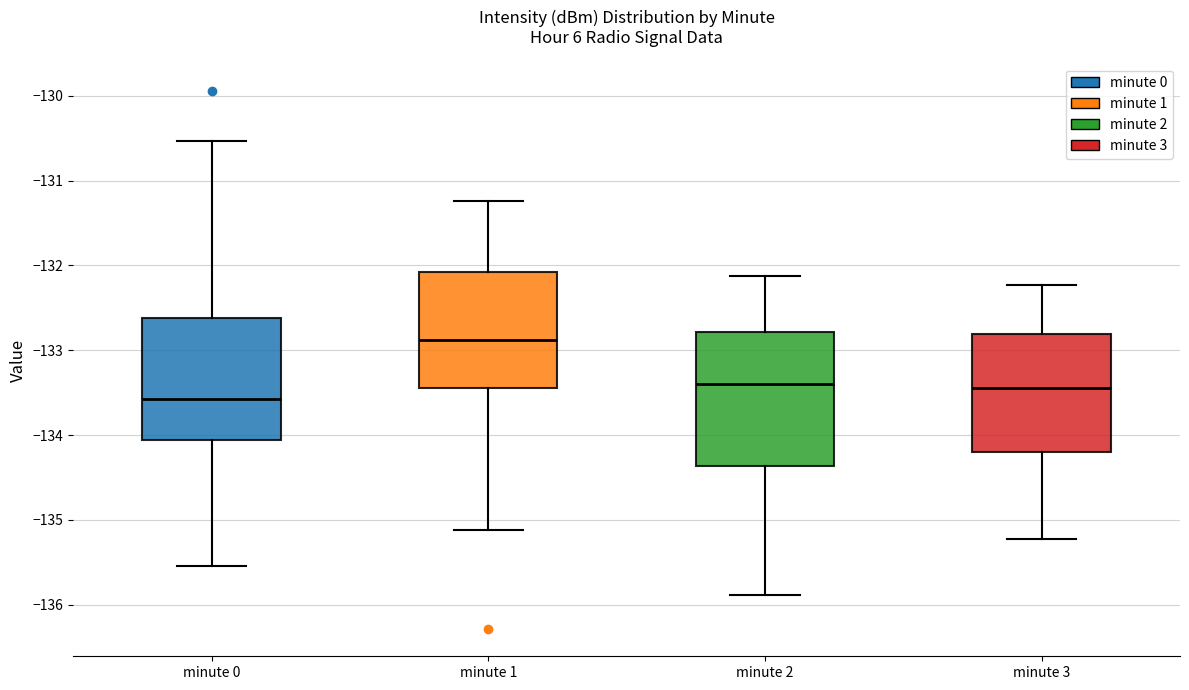

Which box is the tallest, from its lower edge to its upper edge?

minute 2